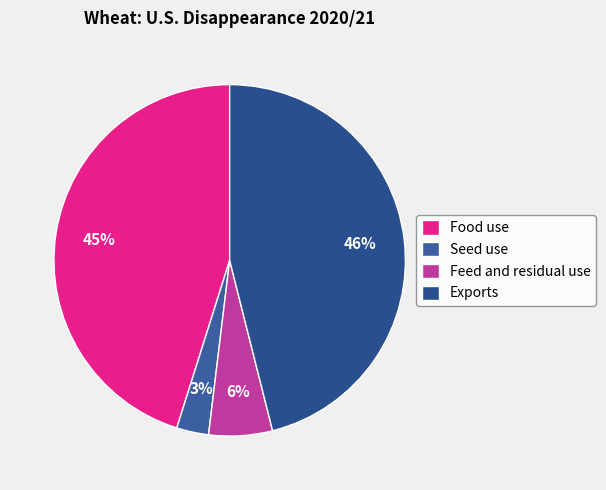

The Exports slice represents 36% of the pie. True or false?

False